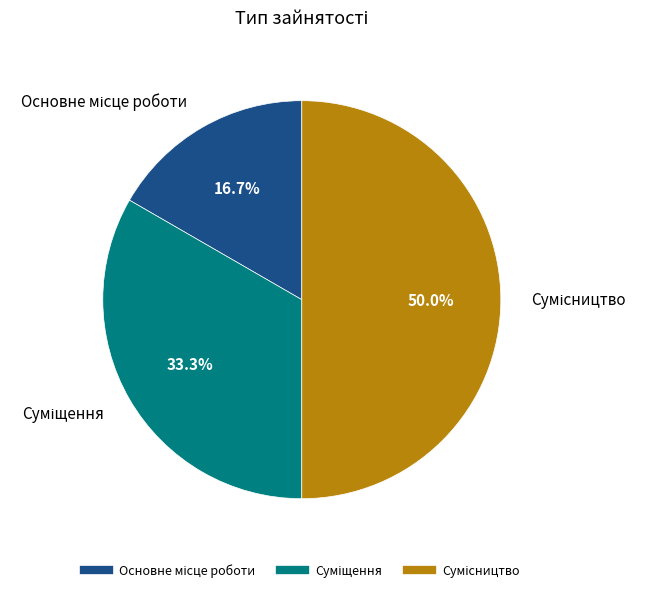

Which category has the smallest portion of the pie?

Основне місце роботи